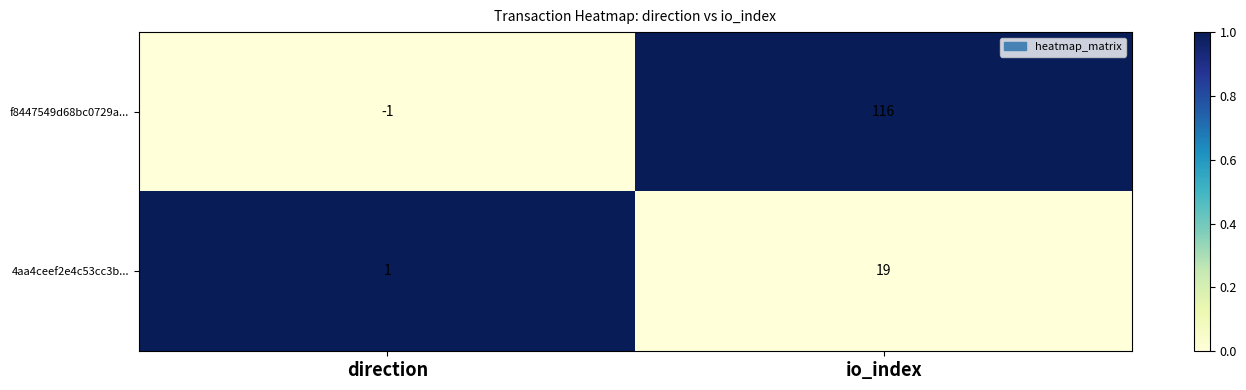

How many data points does each series have?

2